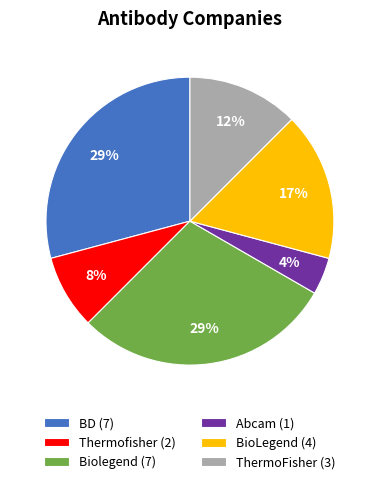

Does any single category account for the majority?

No